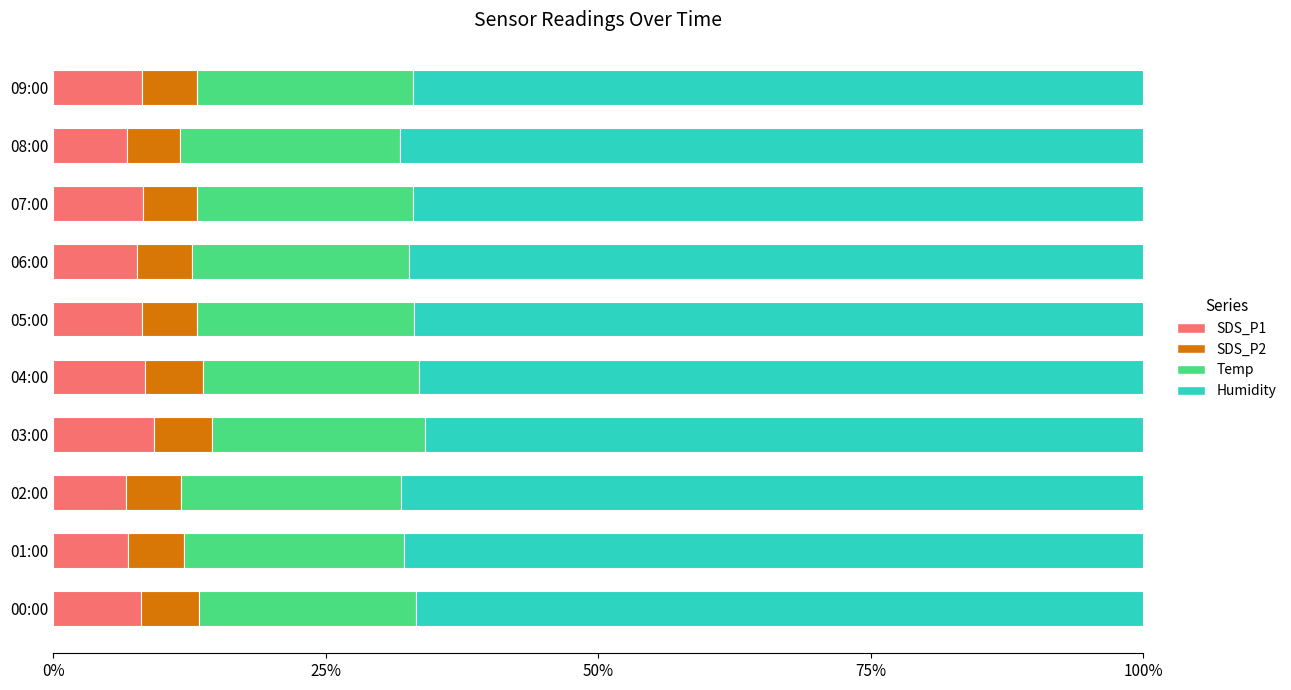

What is the sum of all SDS_P1 values?

78.2